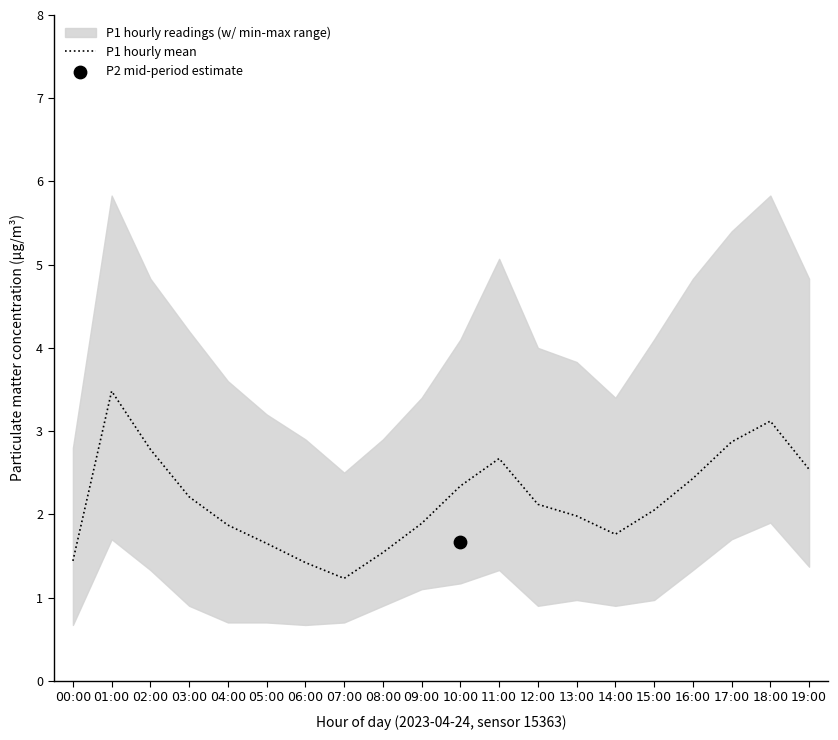

What is the change in value from 07:00 to 12:00?

+0.9